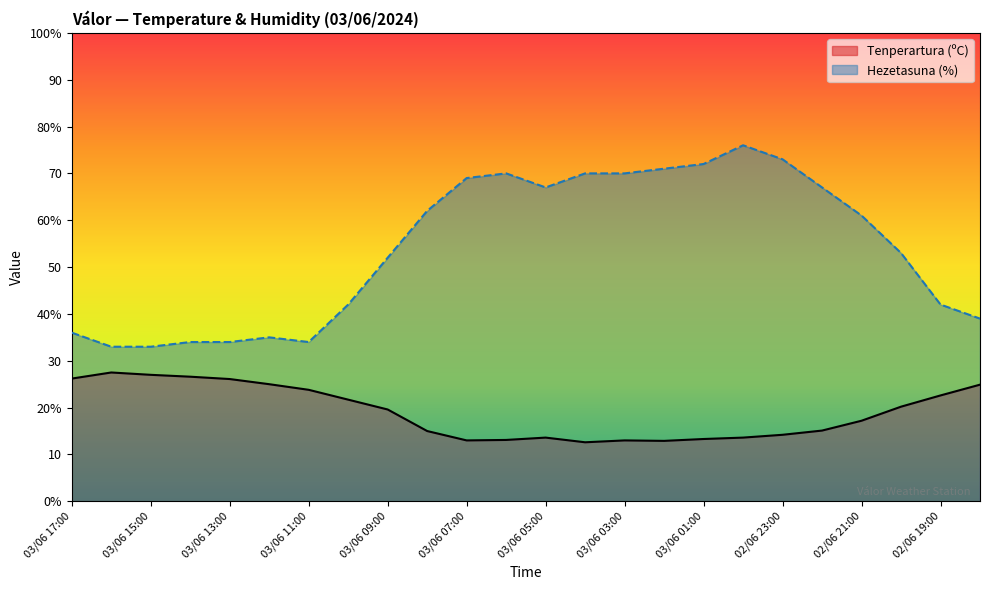

List the series in order of their peak value, lowest first.

Tenperartura (ºC), Hezetasuna (%)